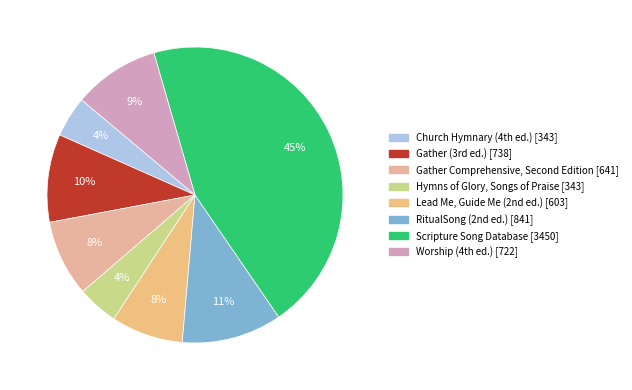

How many segments does this pie chart have?

8